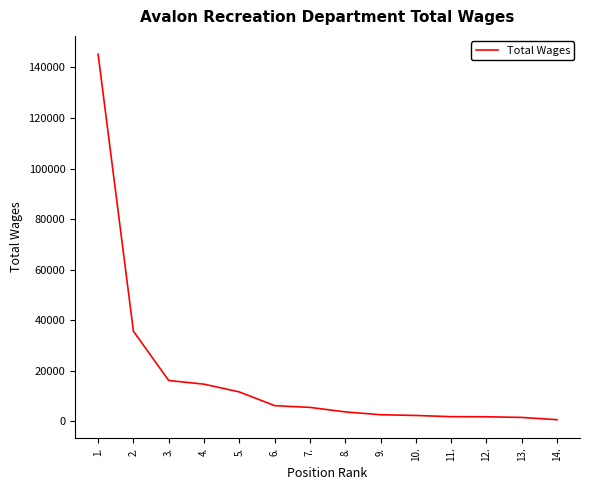

What is the greatest value displayed?

145255